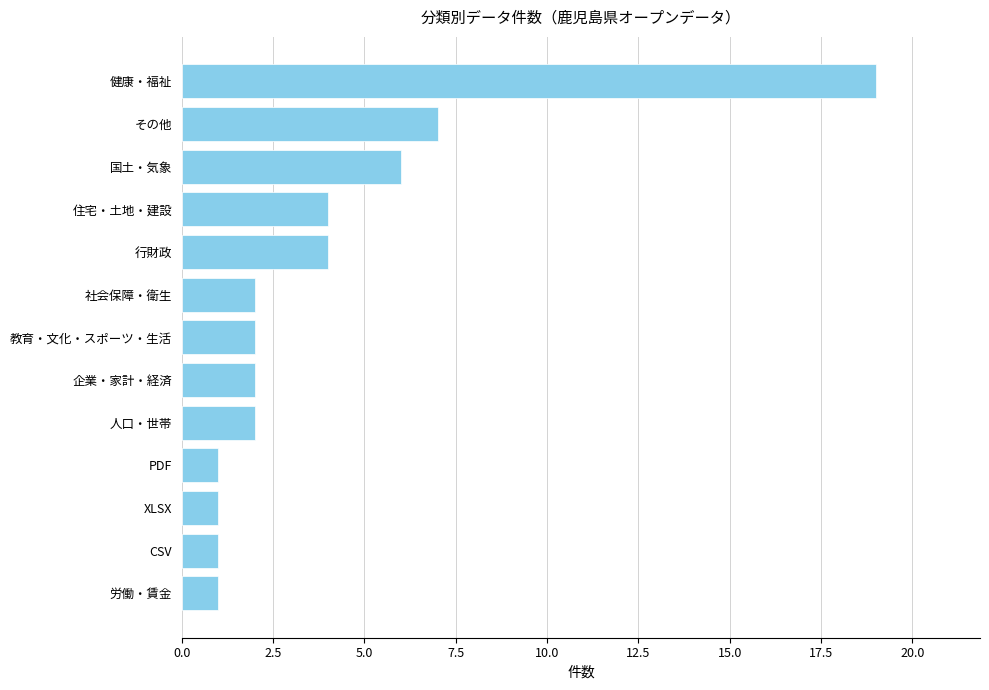

Count the number of data series in this chart.

1